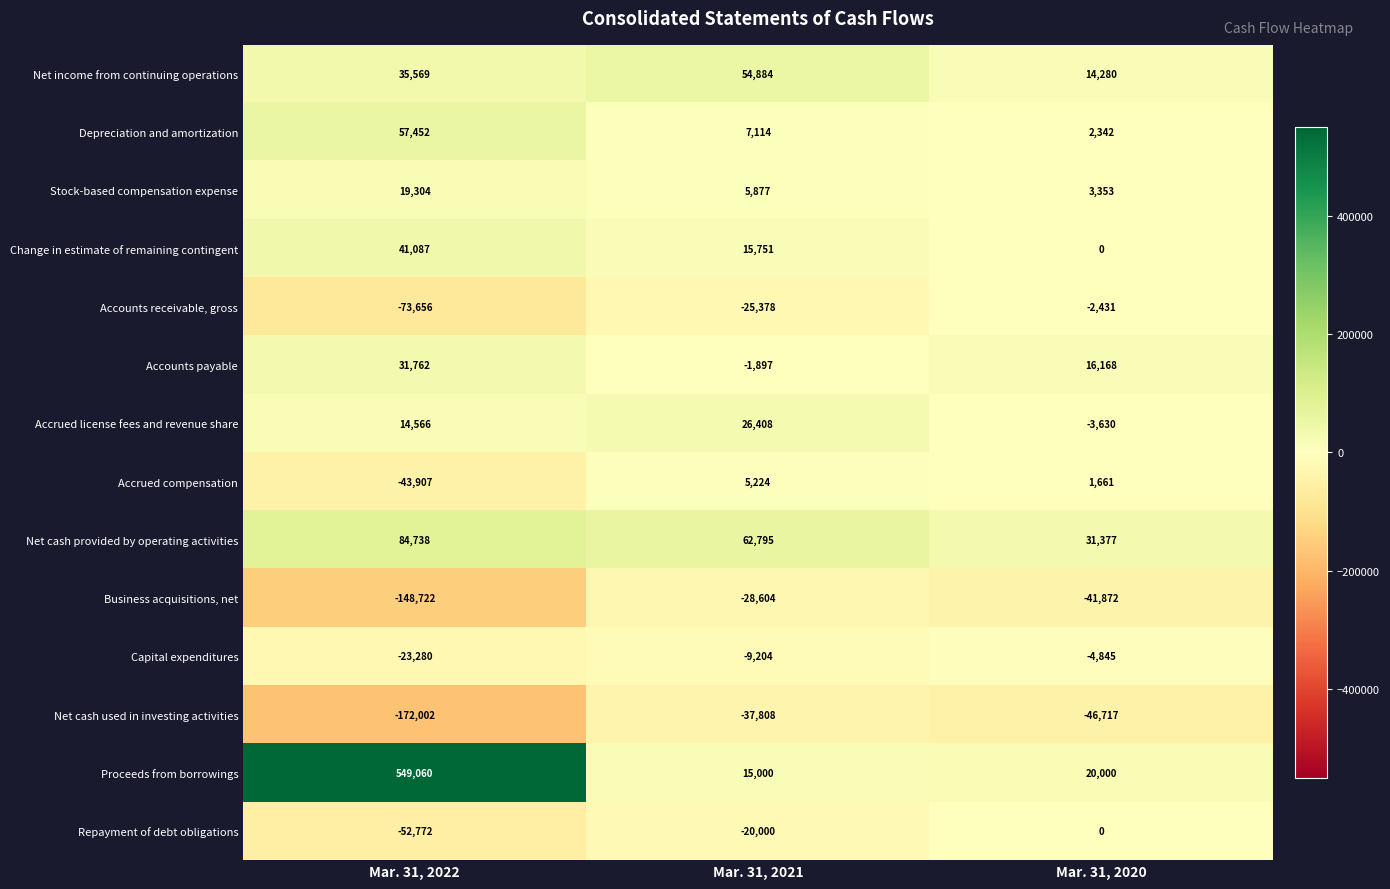

At which label is Accounts payable closest to 14932?

Mar. 31, 2020